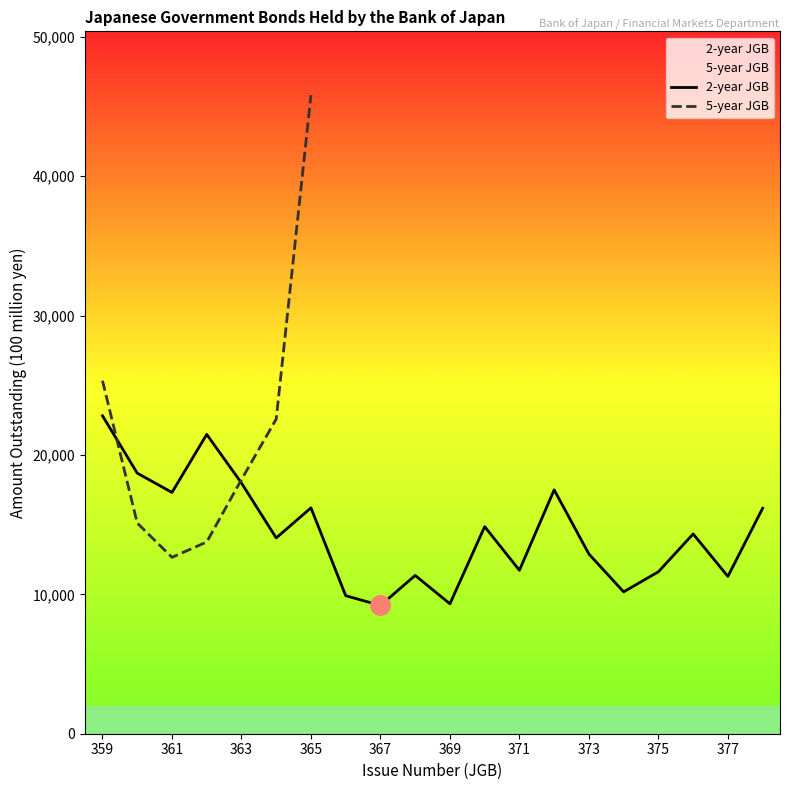

Rank the categories by value from highest to lowest.

359, 362, 360, 363, 372, 361, 365, 378, 370, 376, 364, 373, 371, 375, 368, 377, 374, 366, 369, 367